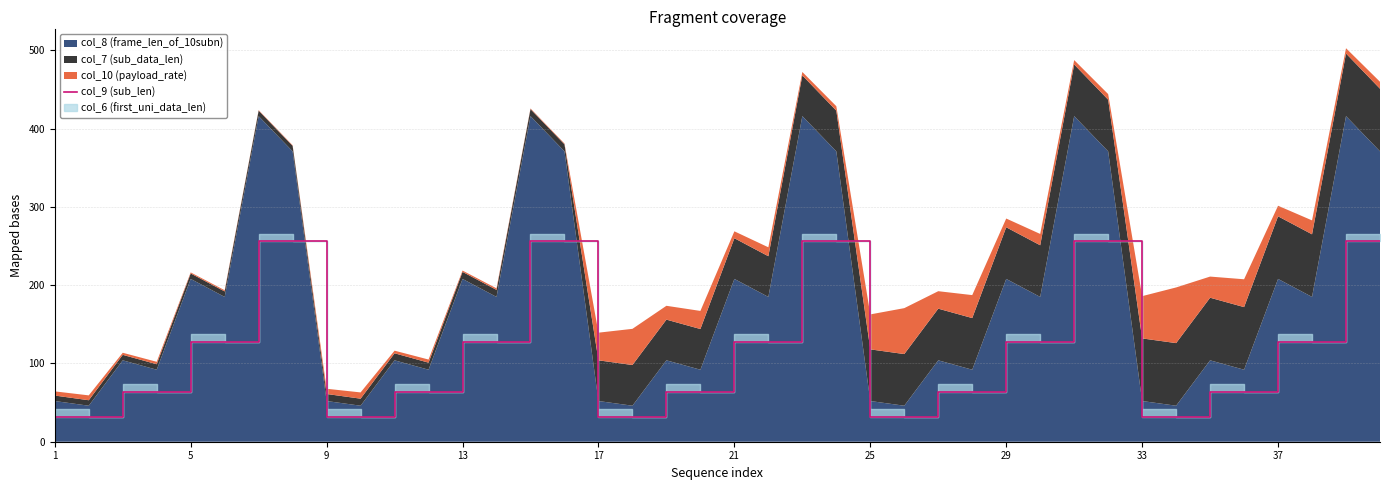

How many values are between 64 and 256?

30